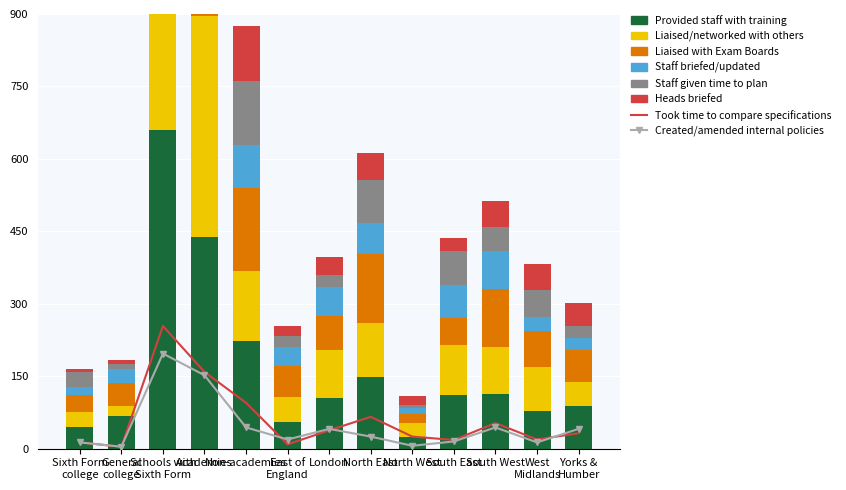

What is the sum of the Staff briefed/updated values at General college and West Midlands?

57